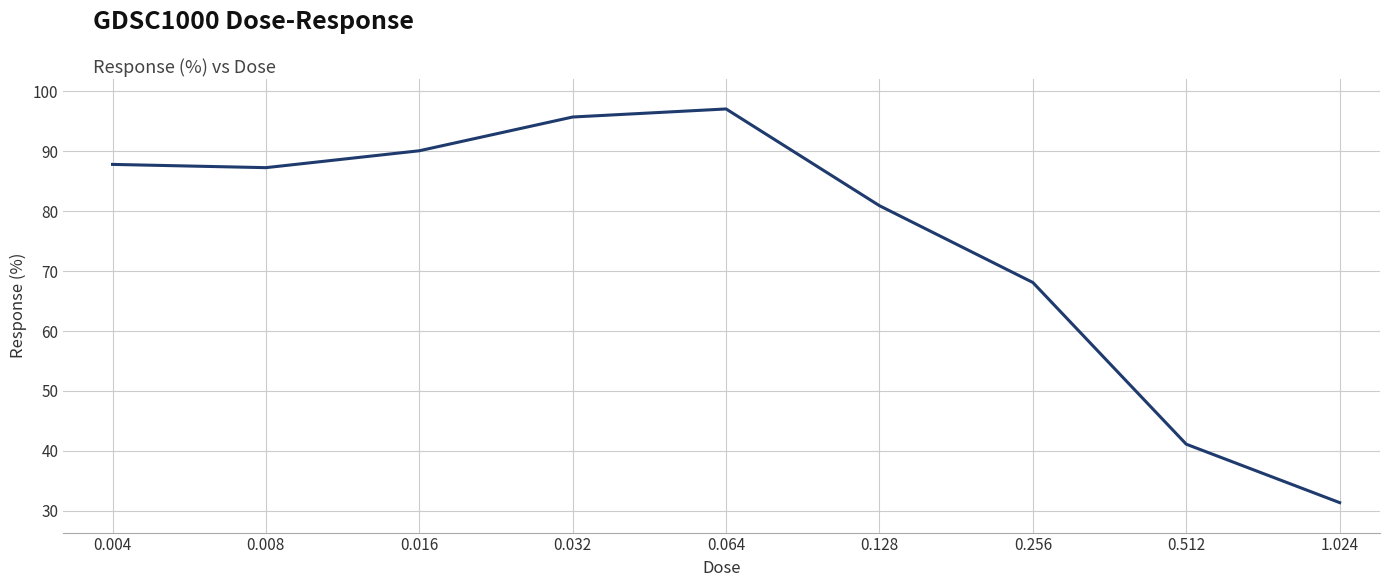

What is the difference between the maximum and minimum values?

65.7